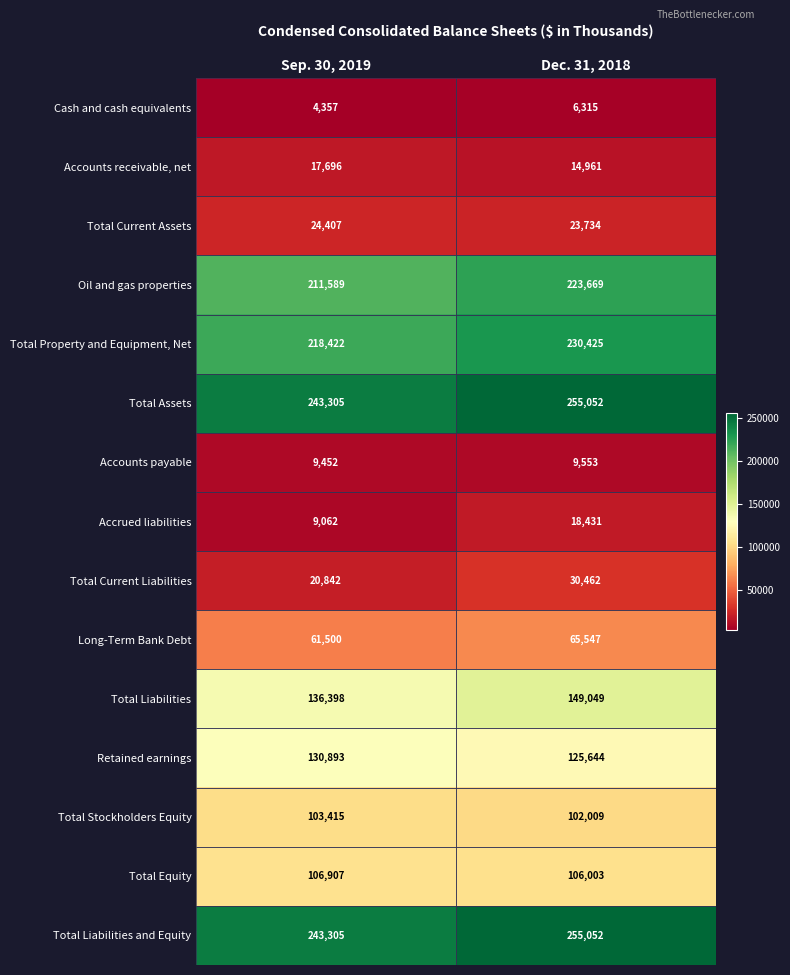

What is the highest value of the Accounts payable series?

9553